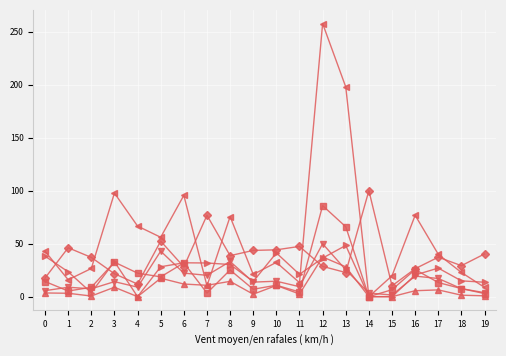

What is the greatest value displayed?

257.6